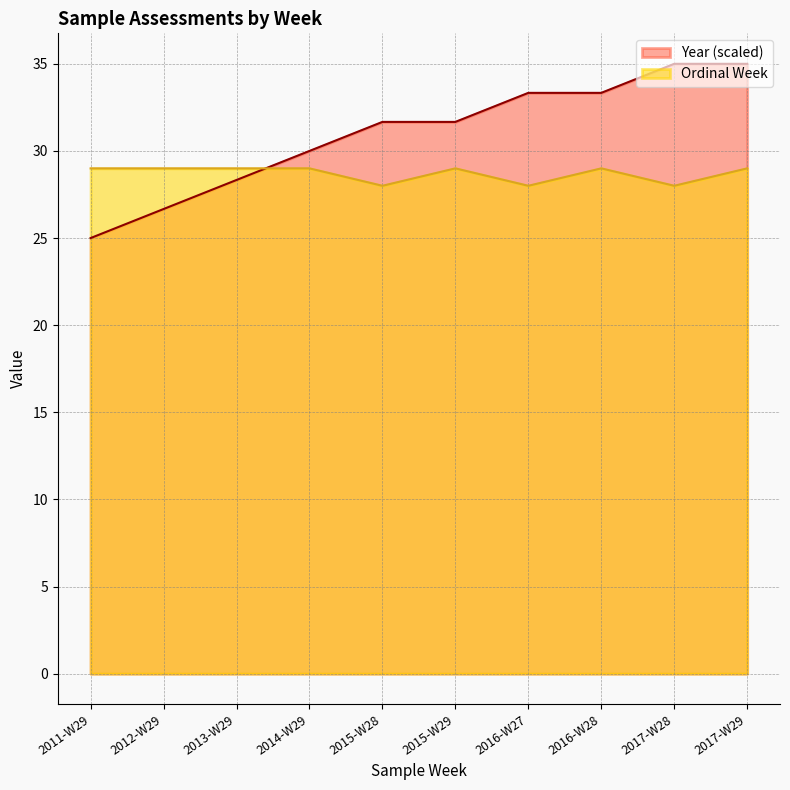

Which label corresponds to the largest value in the chart?

2017-W28